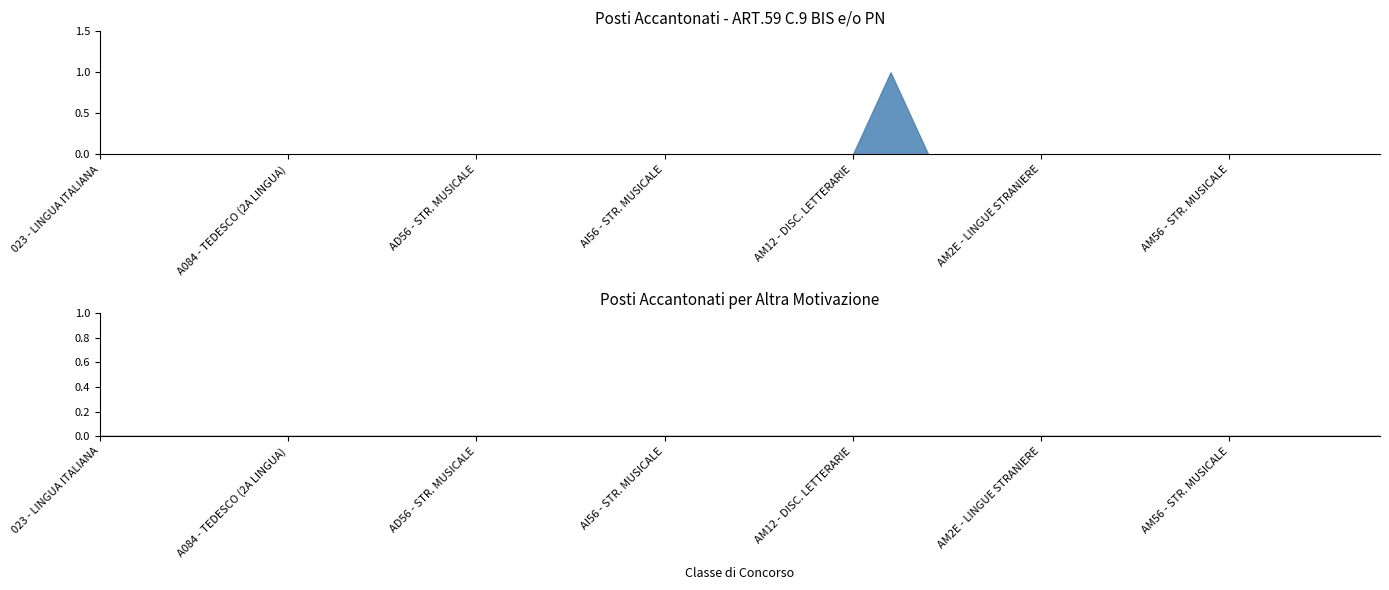

What is the maximum value for posti_accantonati?

1